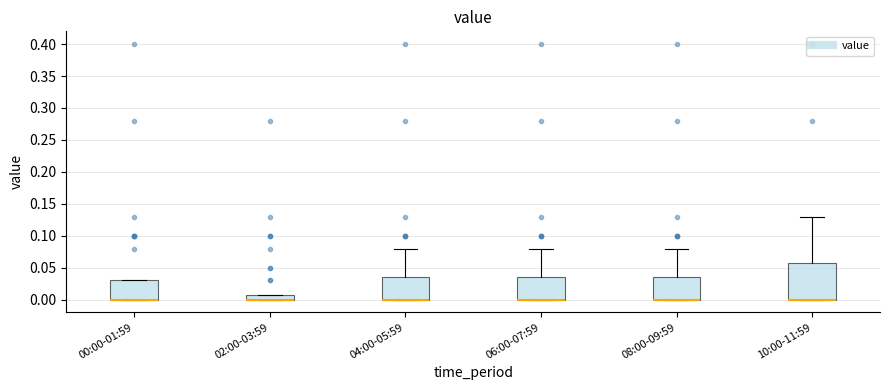

Reading left to right, transcribe this box plot: for each box, give where its median line is, the range the box spans, and where its two whiskers end, as read against the y-axis. The values are not printed on the chart, so give them approximately, as read against the axis.

00:00-01:59: median 0.000 (drawn on the box's lower edge), box 0.000 to 0.030, whiskers 0.000 to 0.030
02:00-03:59: median 0.000 (drawn on the box's lower edge), box 0.000 to 0.010, whiskers 0.000 to 0.010
04:00-05:59: median 0.000 (drawn on the box's lower edge), box 0.000 to 0.035, whiskers 0.000 to 0.080
06:00-07:59: median 0.000 (drawn on the box's lower edge), box 0.000 to 0.035, whiskers 0.000 to 0.080
08:00-09:59: median 0.000 (drawn on the box's lower edge), box 0.000 to 0.035, whiskers 0.000 to 0.080
10:00-11:59: median 0.000 (drawn on the box's lower edge), box 0.000 to 0.060, whiskers 0.000 to 0.130